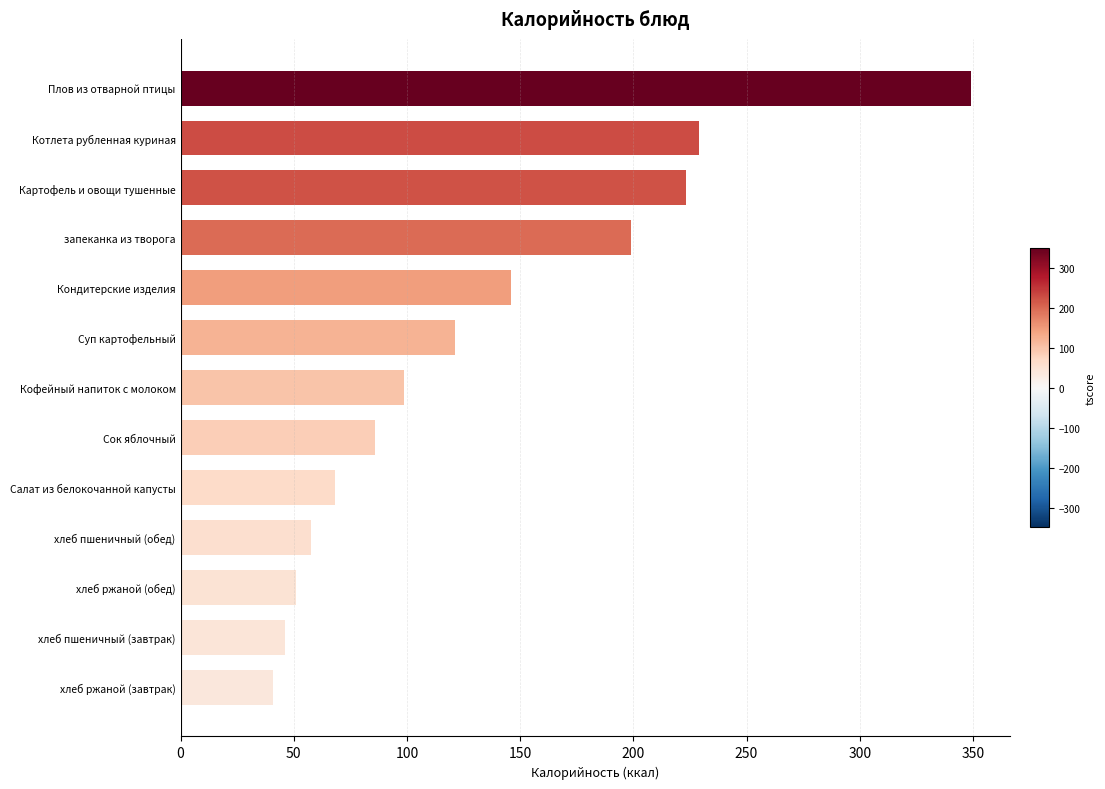

What is the change in value from Суп картофельный to хлеб пшеничный (обед)?

-63.6